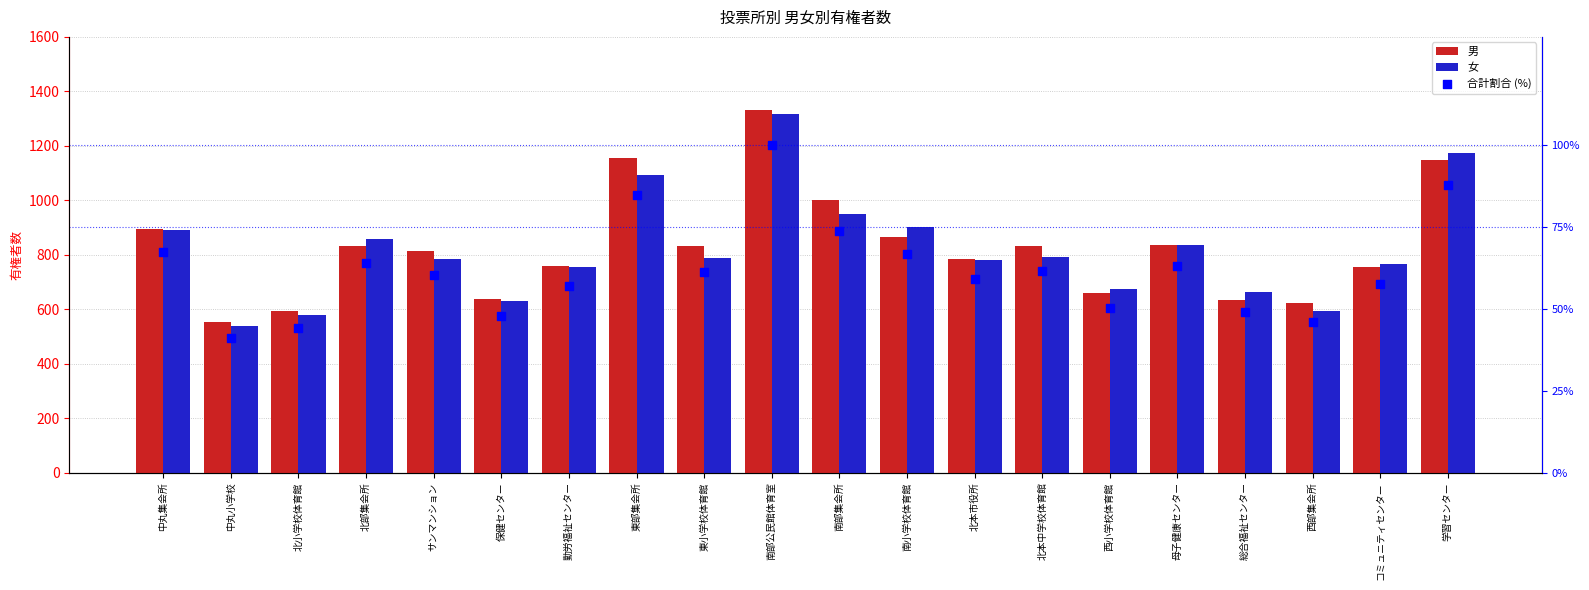

At which category is the sum across all series the highest?

南部公民館体育室